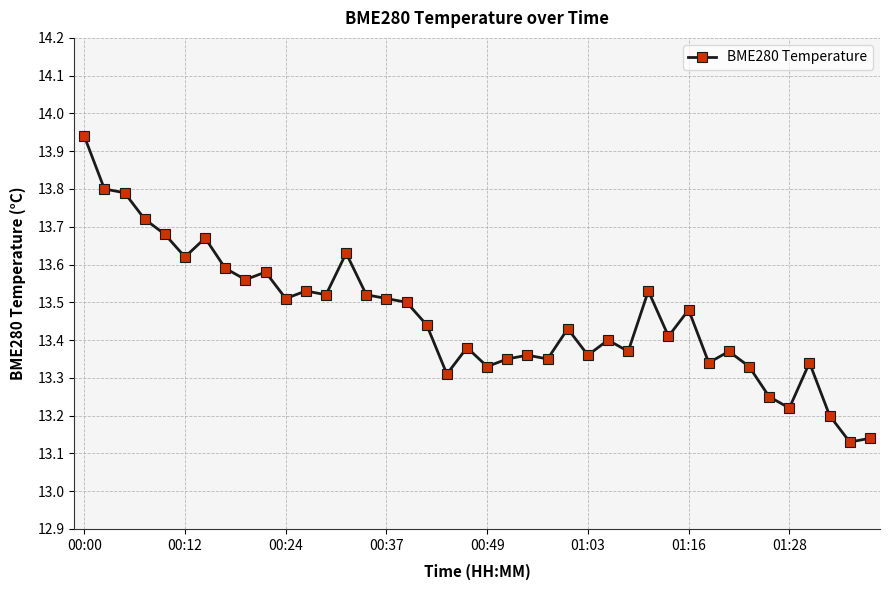

What is the sum of all values?

538.5